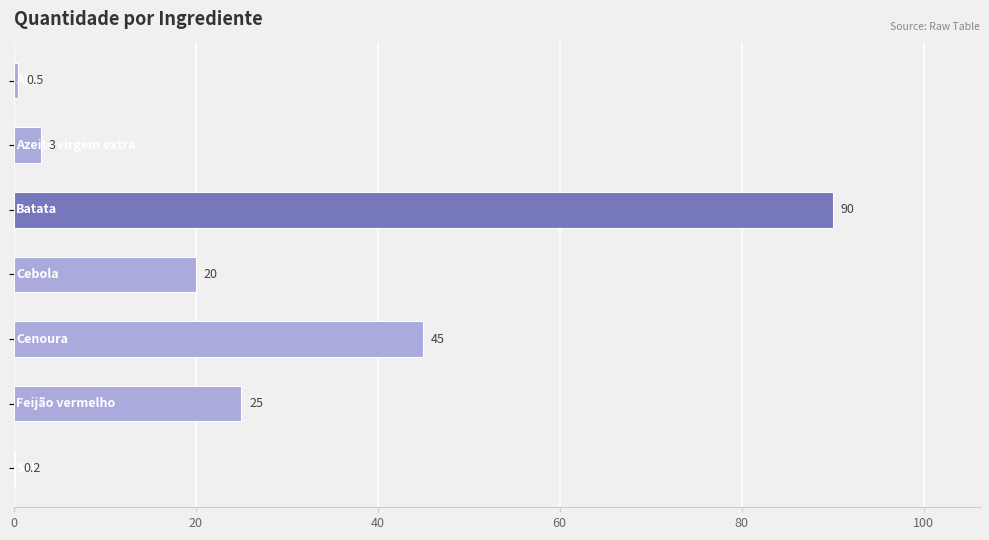

What is the greatest value displayed?

90.0